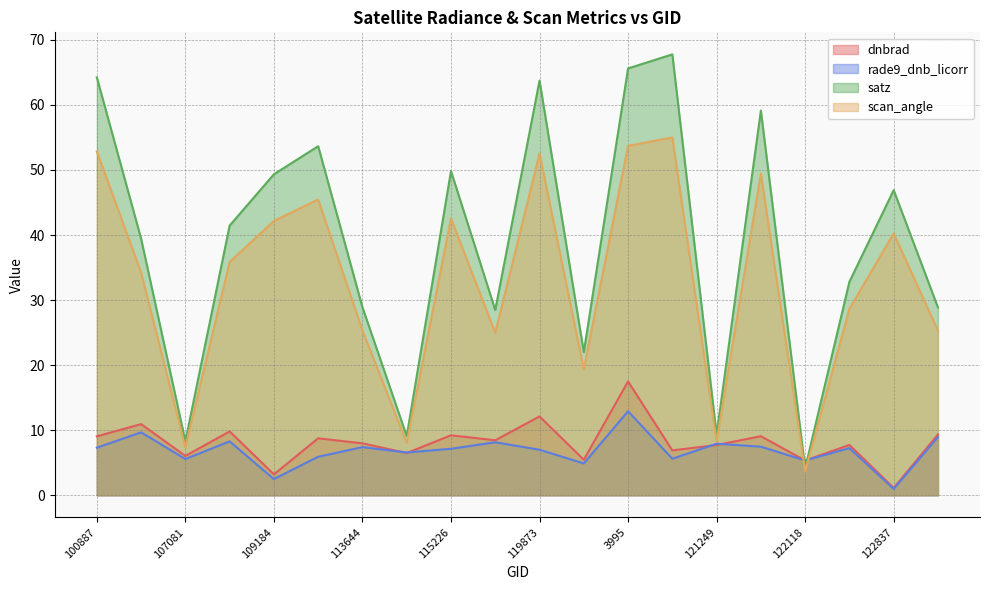

Which series has the largest total across all categories?

satz